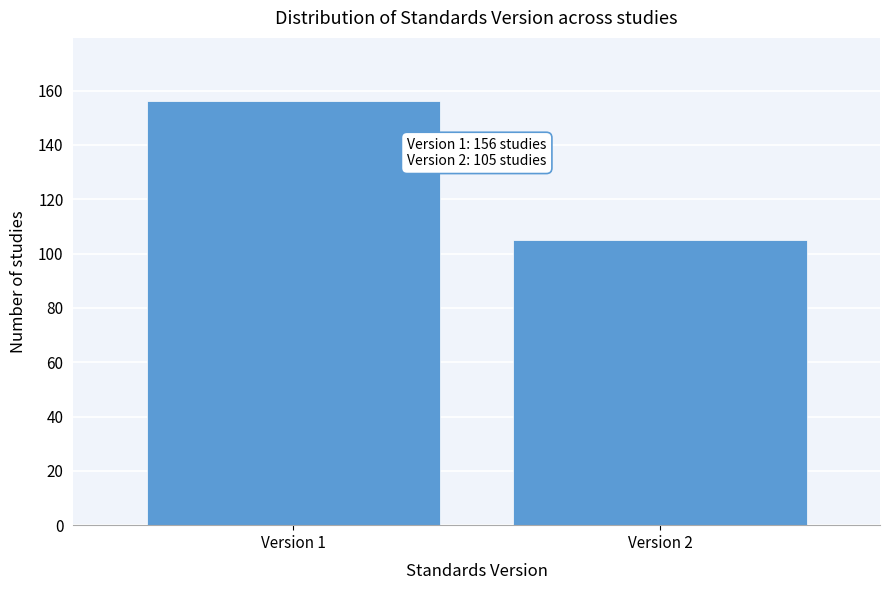

Reading left to right, what are all the values shown in this chart?

Version 1=156	Version 2=105